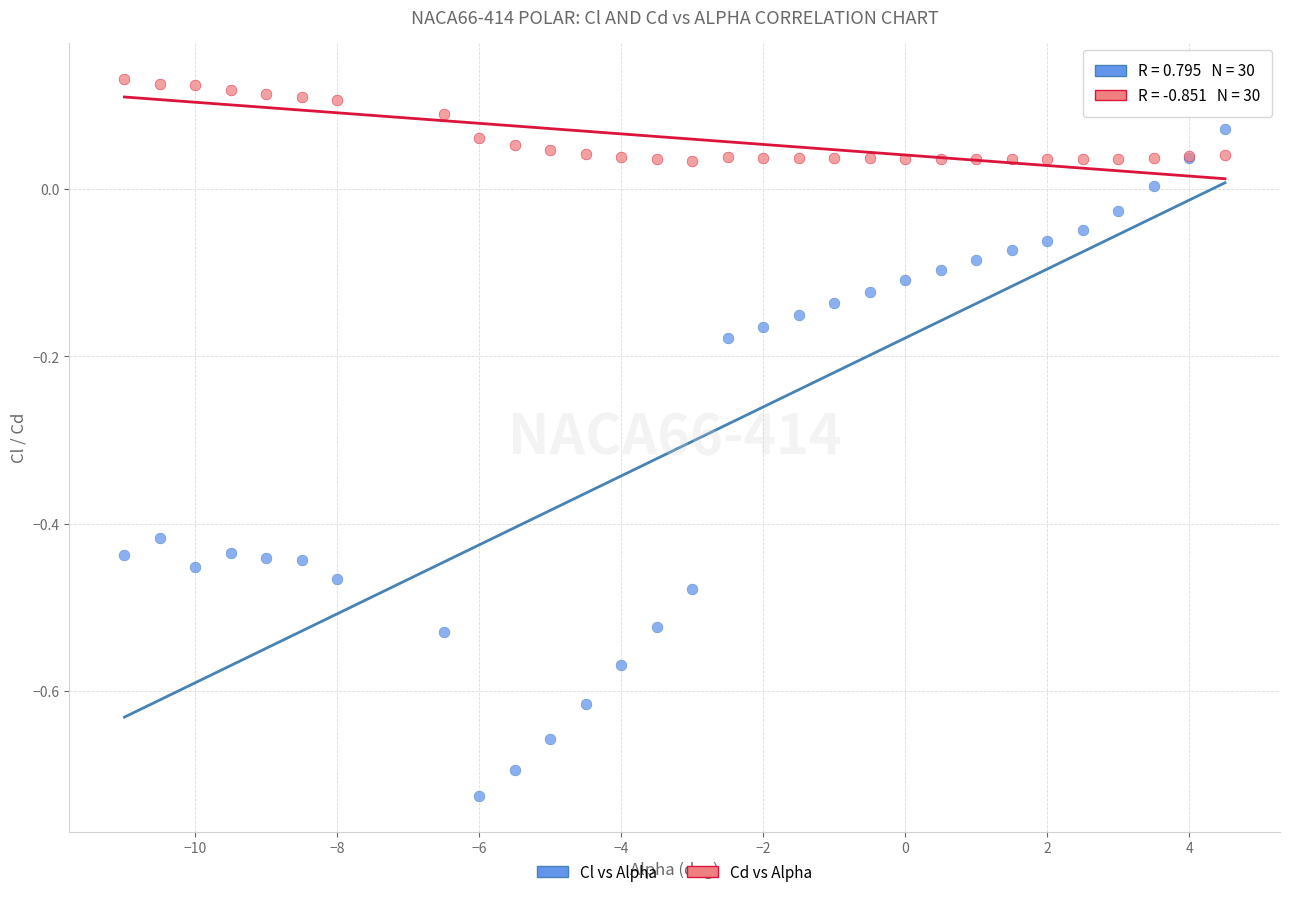

Which series contains the highest Y value?

Cd vs Alpha